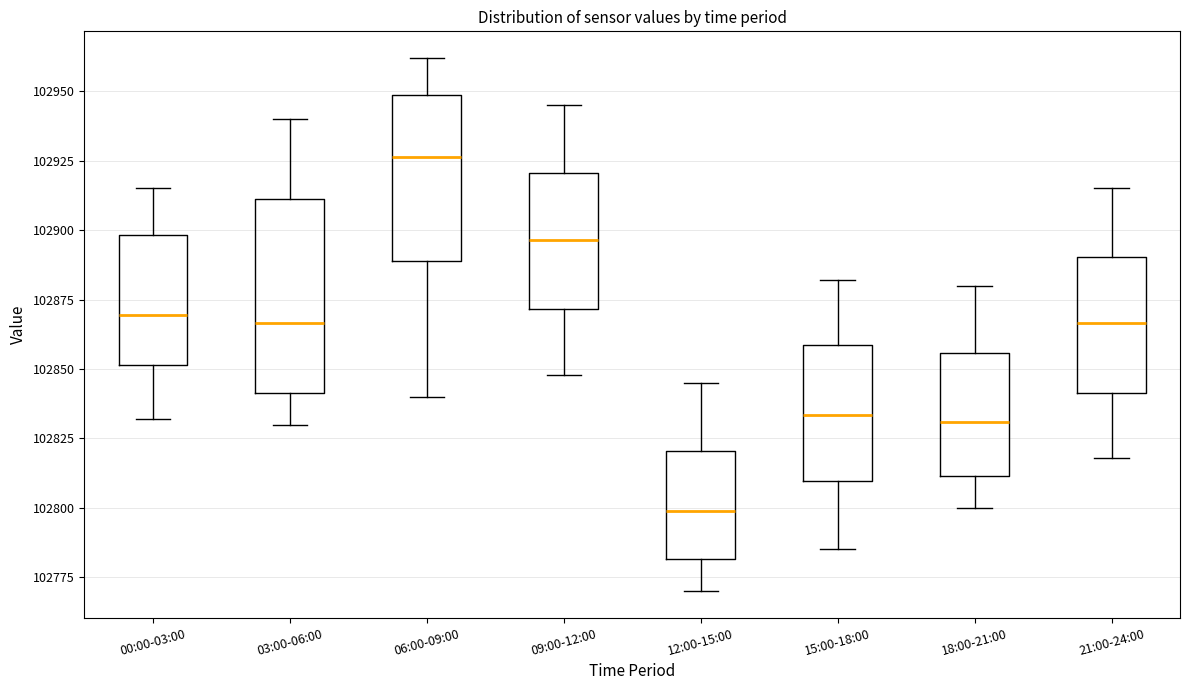

Reading left to right, transcribe this box plot: for each box, give where its median line is, the range the box spans, and where its two whiskers end, as read against the y-axis. The values are not printed on the chart, so give them approximately, as read against the axis.

00:00-03:00: median 102870, box 102850 to 102900, whiskers 102830 to 102915
03:00-06:00: median 102865, box 102840 to 102910, whiskers 102830 to 102940
06:00-09:00: median 102925, box 102890 to 102950, whiskers 102840 to 102960
09:00-12:00: median 102895, box 102870 to 102920, whiskers 102850 to 102945
12:00-15:00: median 102800, box 102780 to 102820, whiskers 102770 to 102845
15:00-18:00: median 102835, box 102810 to 102860, whiskers 102785 to 102880
18:00-21:00: median 102830, box 102810 to 102855, whiskers 102800 to 102880
21:00-24:00: median 102865, box 102840 to 102890, whiskers 102820 to 102915